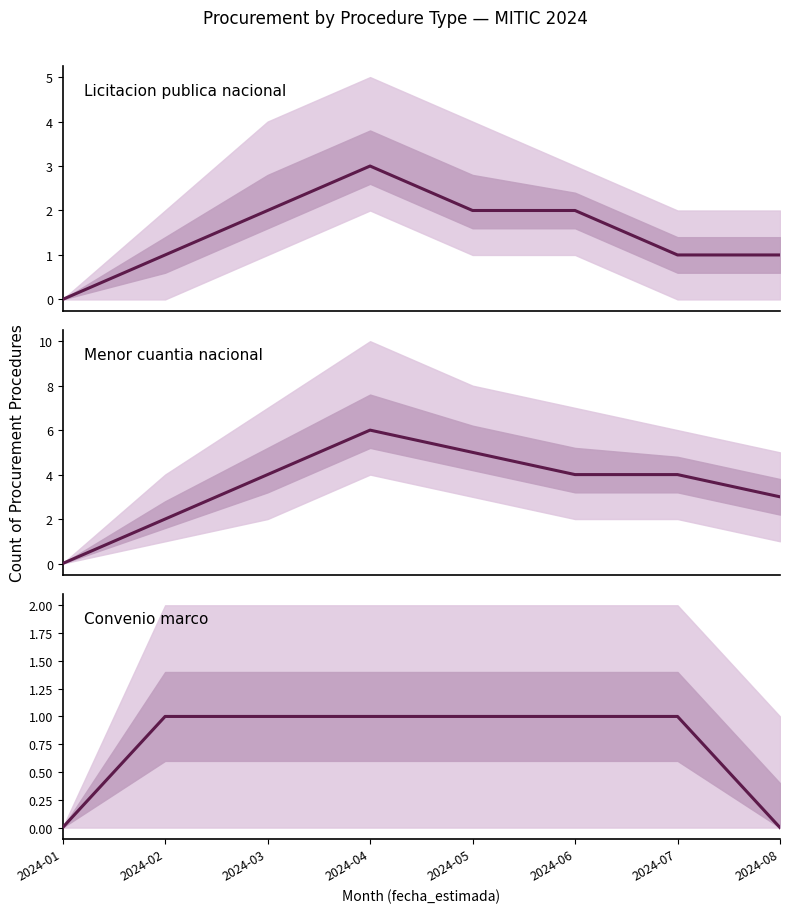

Which label corresponds to the largest value in the chart?

2024-04